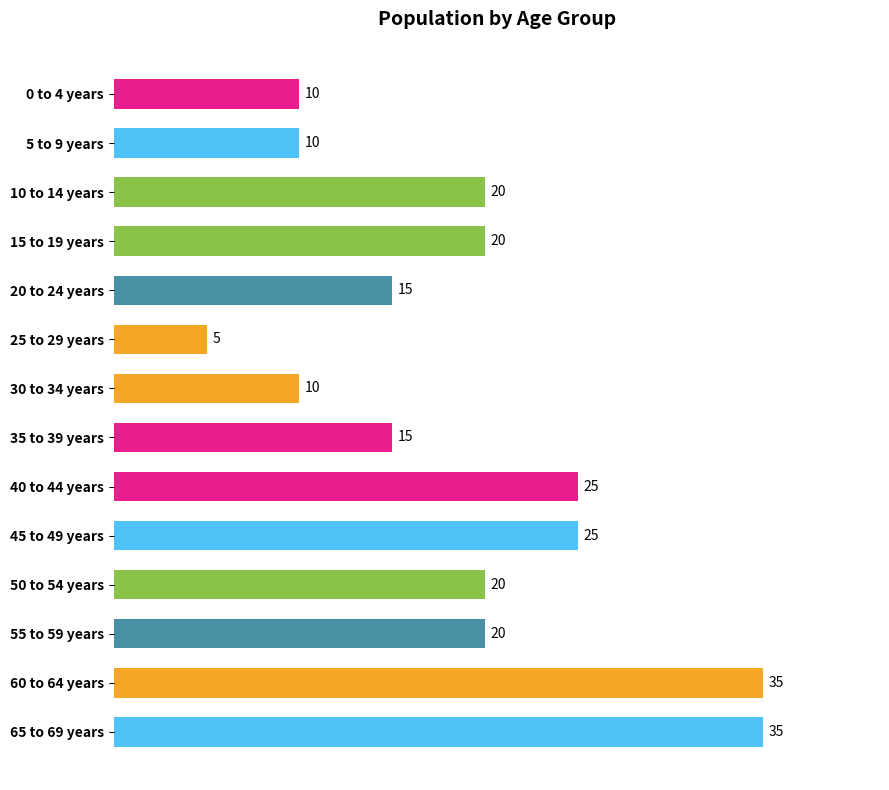

The chart shows a value of 15 at 0 to 4 years. True or false?

False